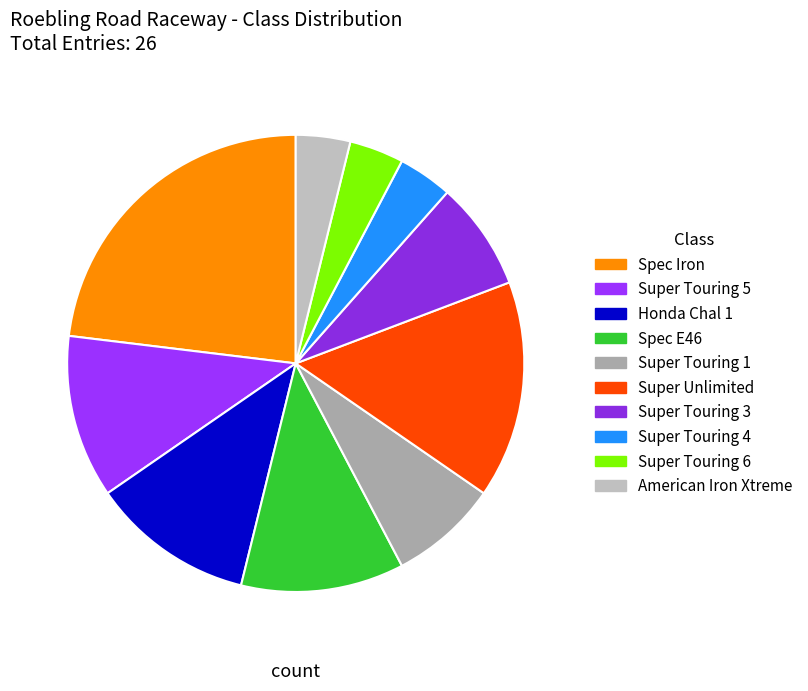

Which slice is the largest?

Spec Iron